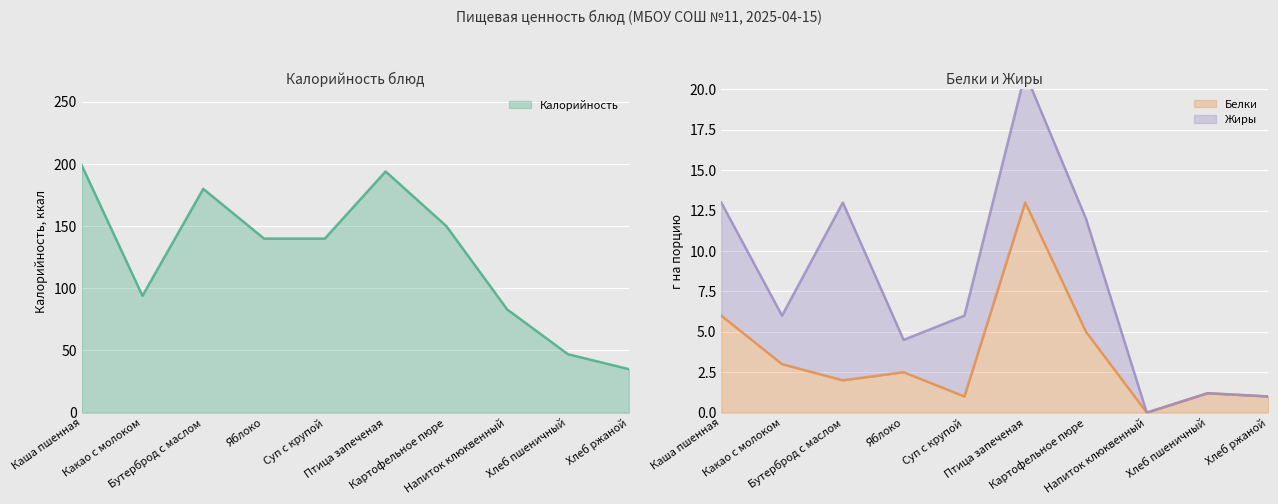

True or false: Белки and Калорийность cross at least once.

False